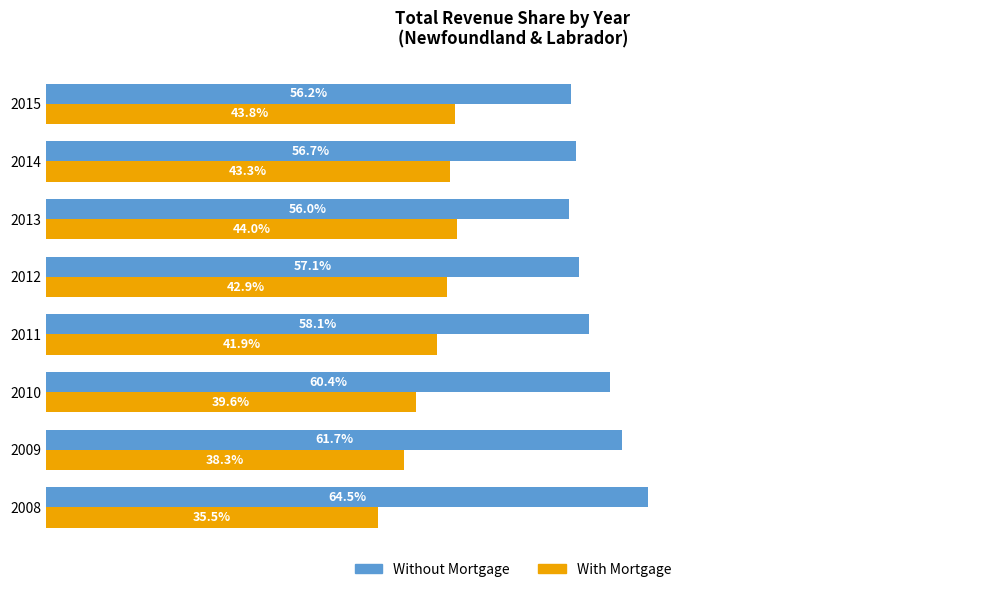

What are all the series names shown in the legend?

Without Mortgage, With Mortgage